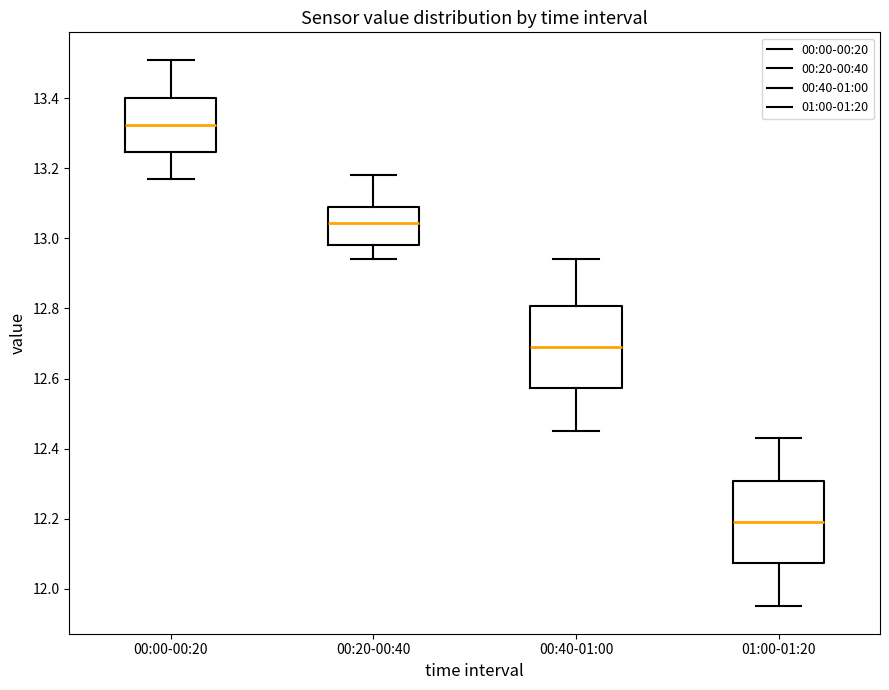

Where is the upper edge of the box for 00:20-00:40 on the y-axis? The values are not printed on the chart, so give them approximately, as read against the axis.

13.10